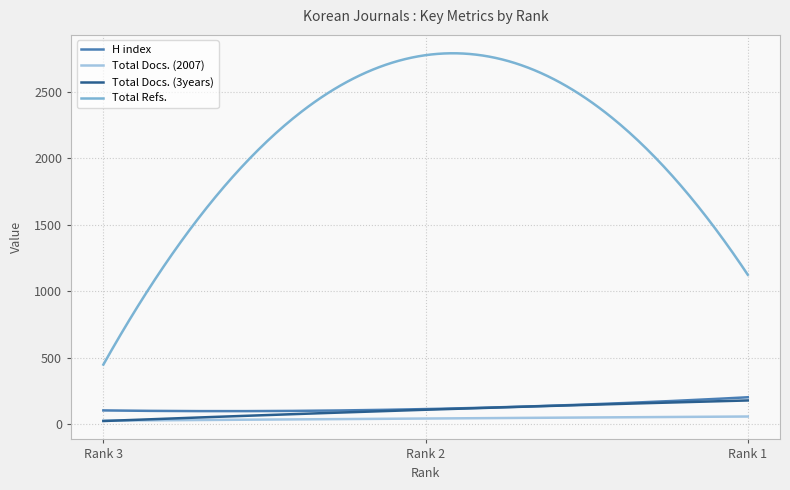

Which series has the largest total across all categories?

Total Refs.